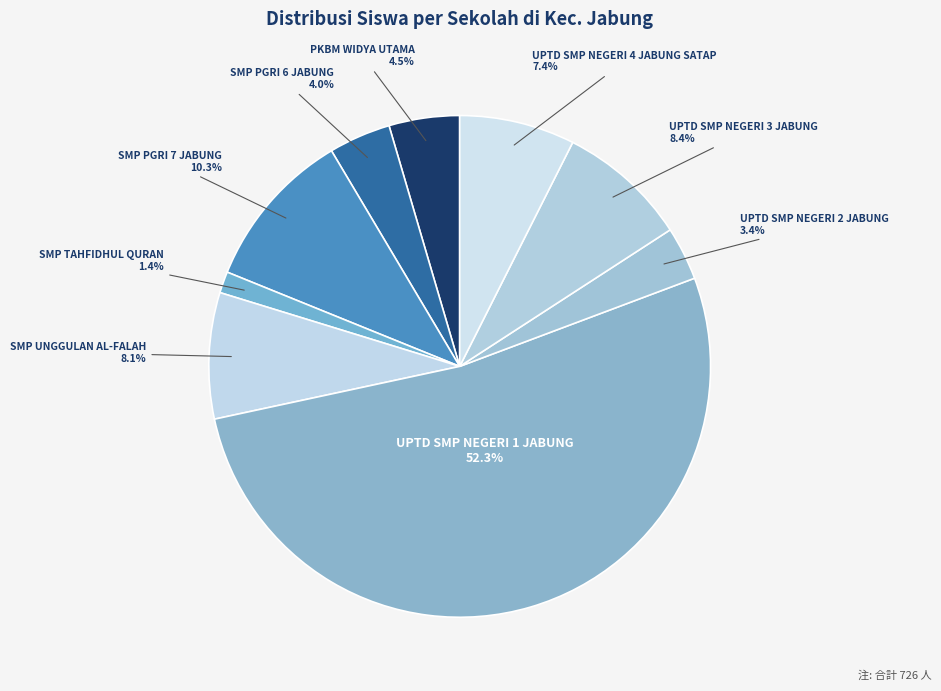

Count the number of slices in the pie.

9